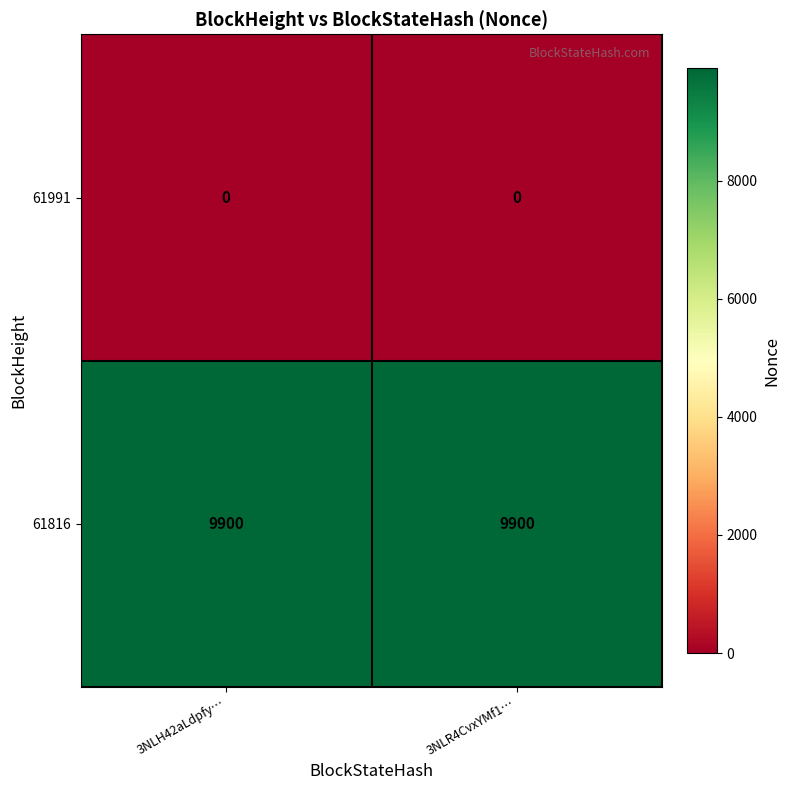

At how many categories does at least one series exceed 2774?

2